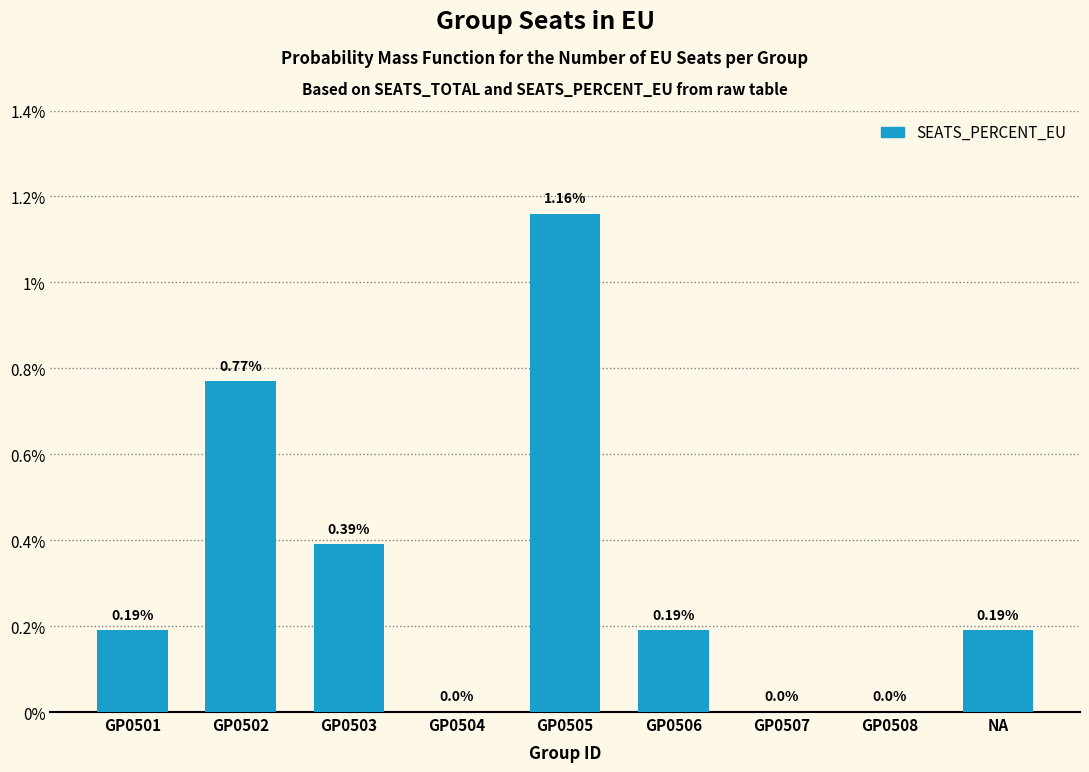

Is it true that the value at GP0505 is 0.5?

False